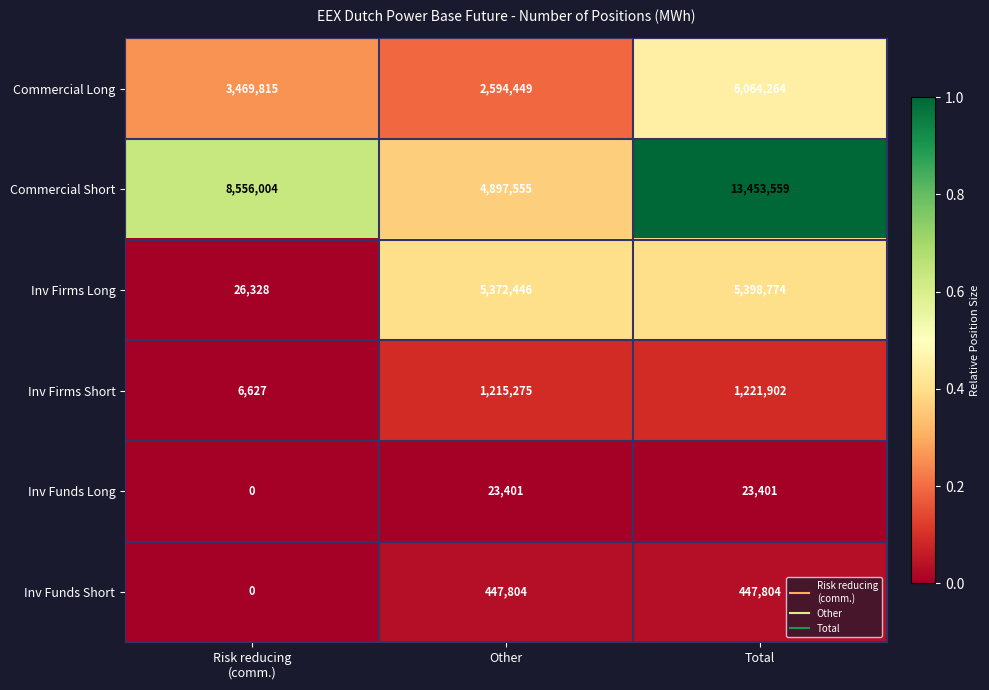

What is the greatest value displayed?

13453559